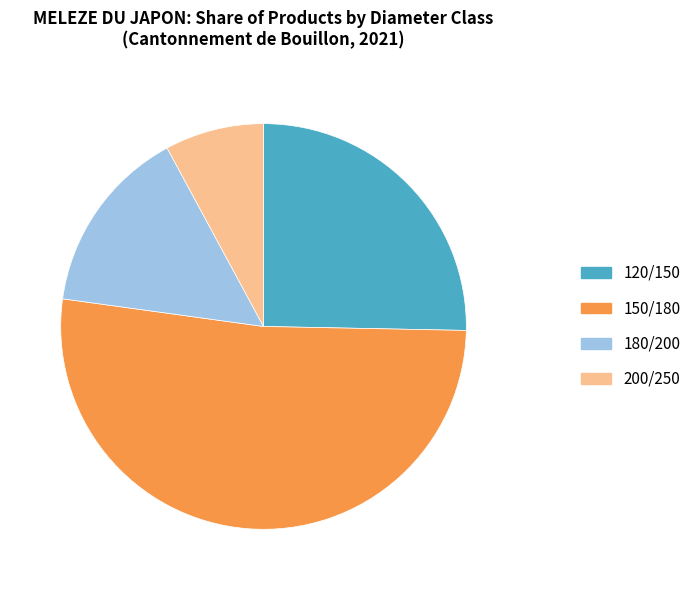

Does any single category account for the majority?

Yes